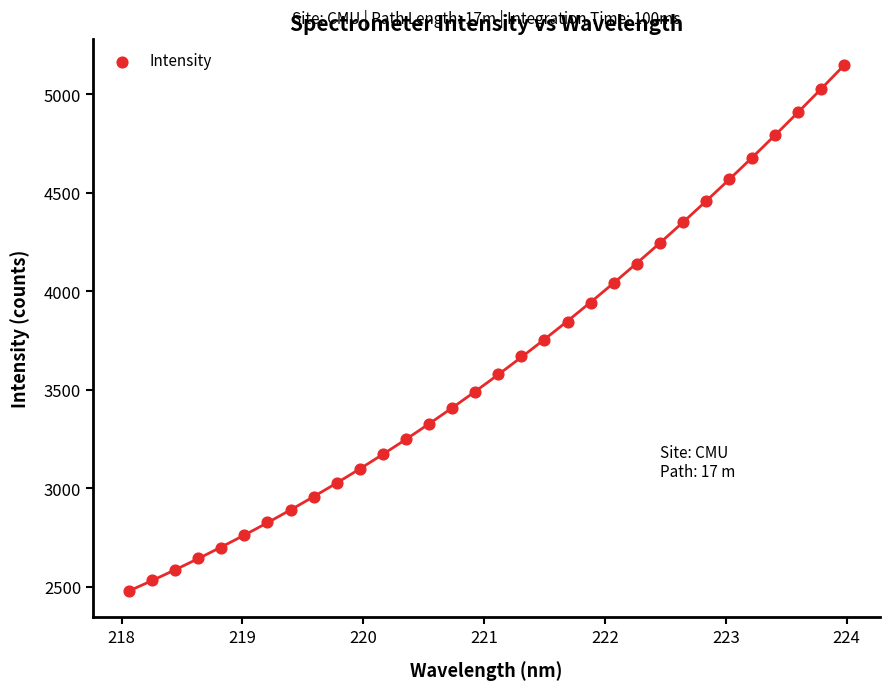

What is the range of X values (max minus min)?

5.9